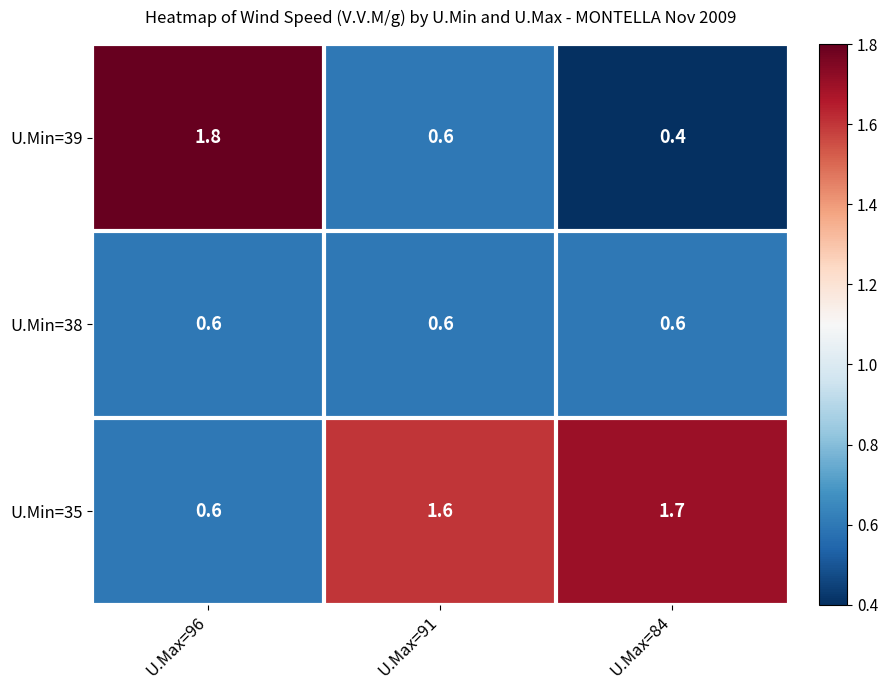

What is the total value across all series at U.Max=91?

2.8